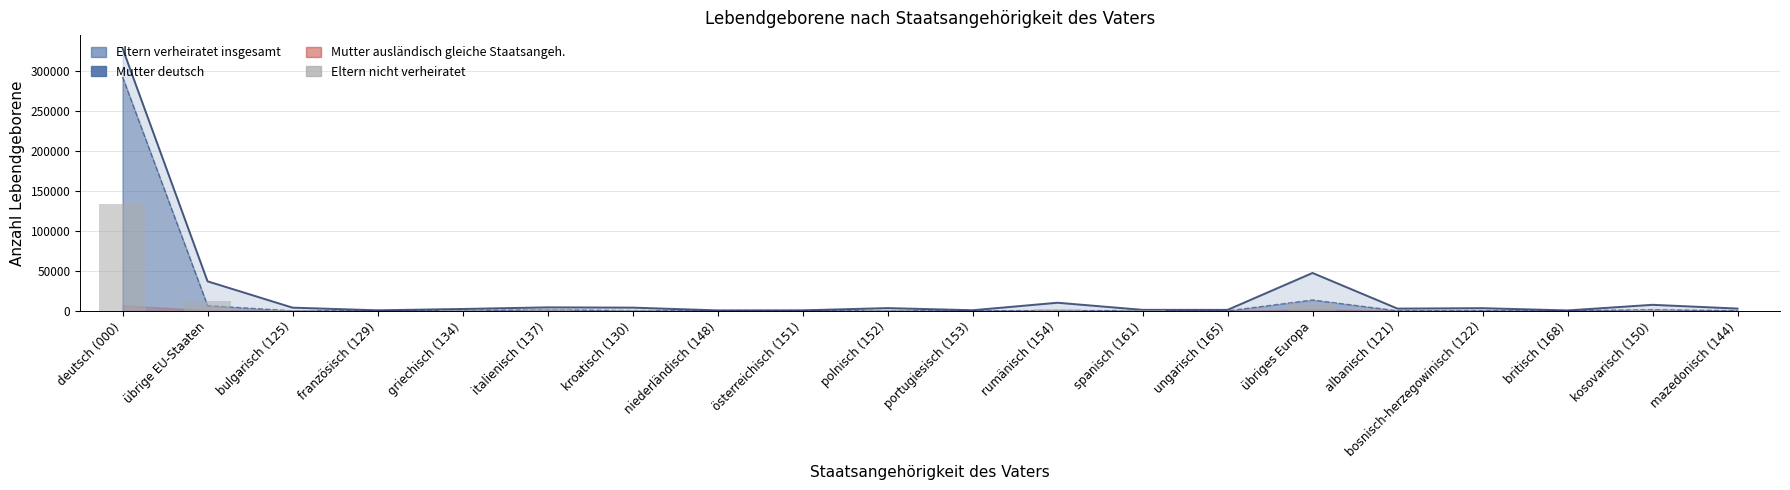

Which category has the lowest value across all series?

britisch (168)